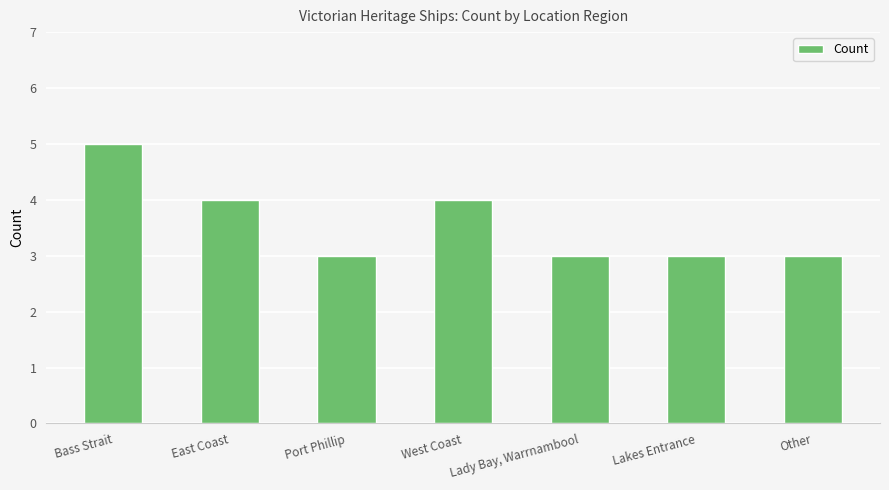

True or false: the data shows 1 at East Coast.

False